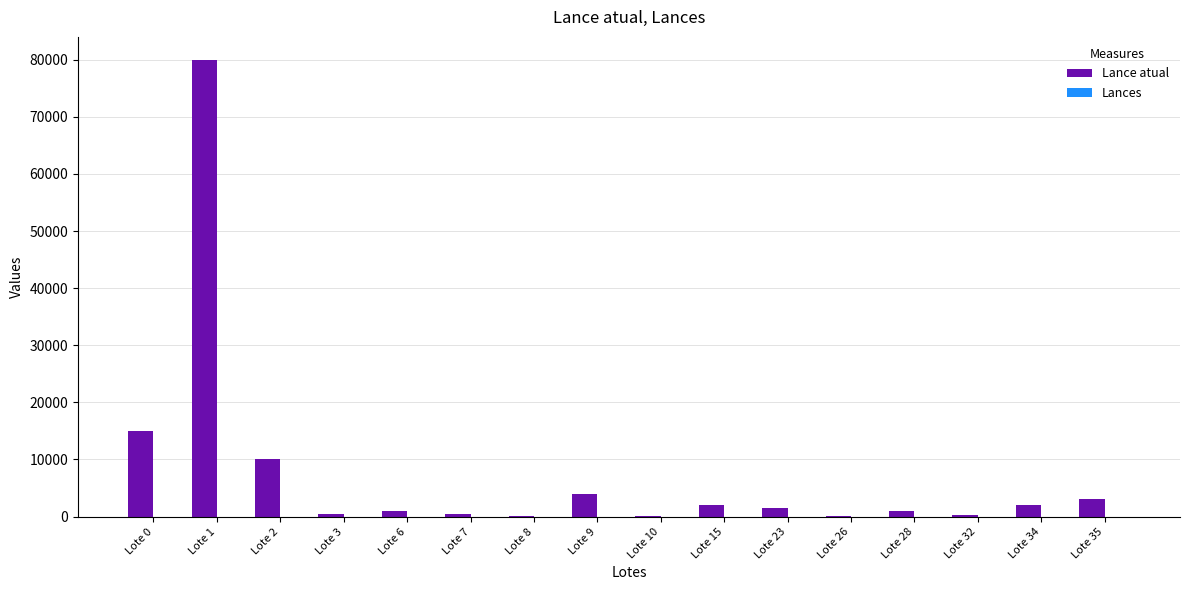

Which series has the largest total across all categories?

Lance atual